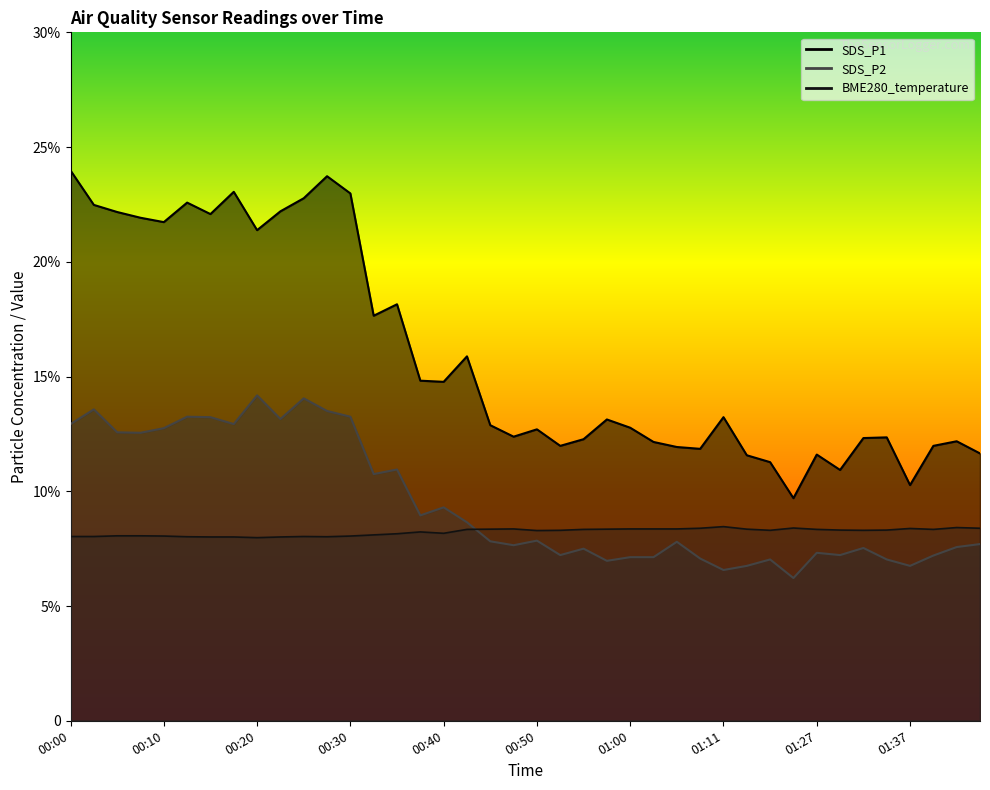

At which label does BME280_temperature reach its peak?

01:11